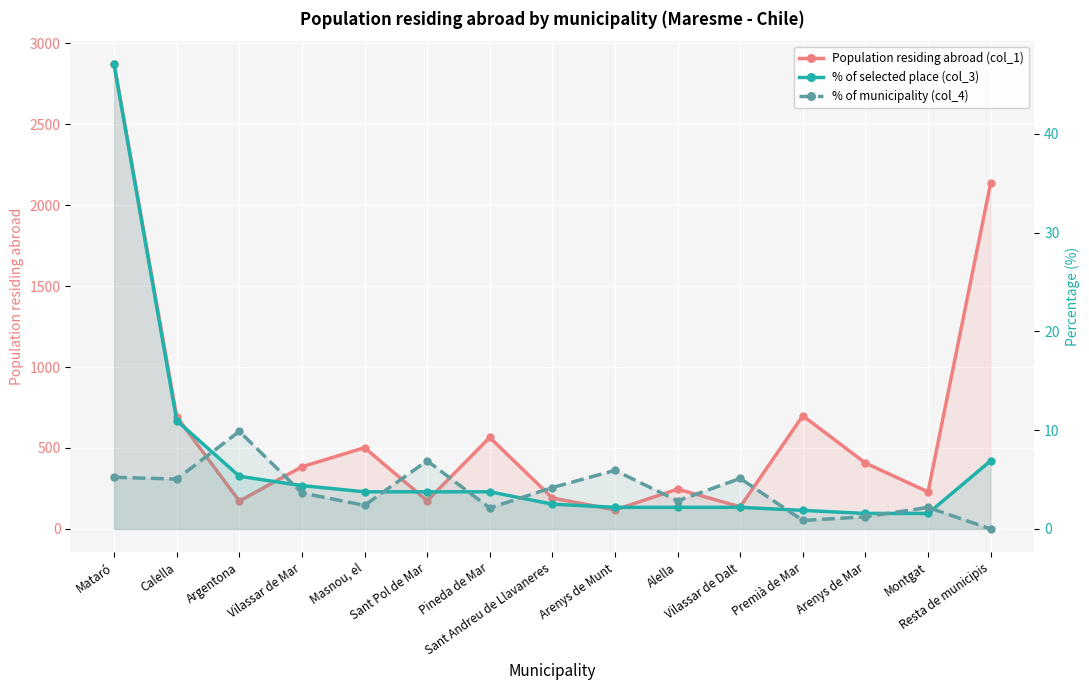

True or false: % of municipality (col_4) has more than 0 points higher than both neighbors.

True